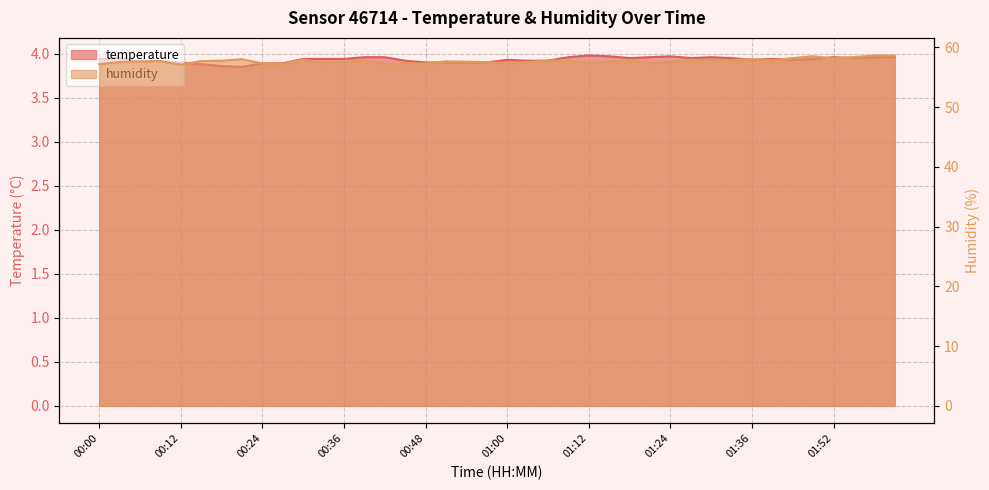

Rank the series at 00:45 from lowest to highest value.

temperature, humidity